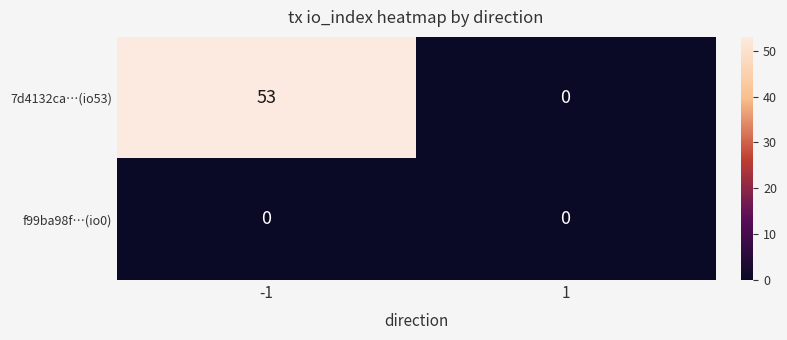

List the series in order of their peak value, highest first.

7d4132ca…(io53), f99ba98f…(io0)